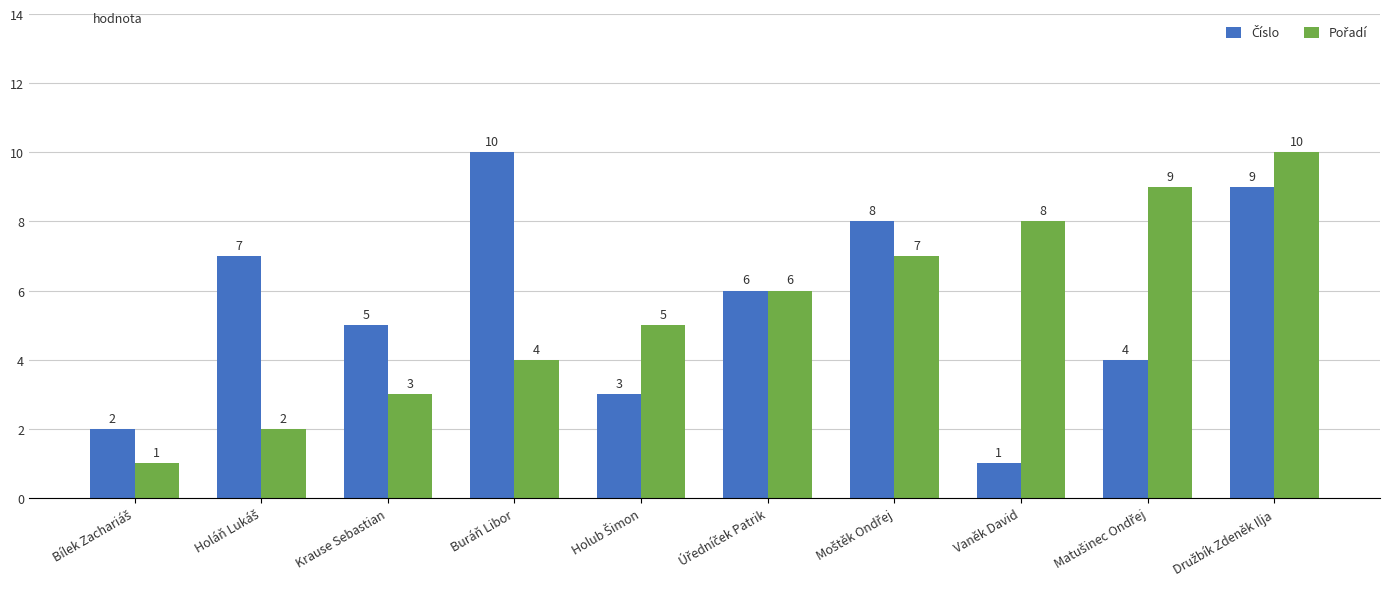

List the labels in order of Číslo value, smallest first.

Vaněk David, Bílek Zachariáš, Holub Šimon, Matušinec Ondřej, Krause Sebastian, Úředníček Patrik, Holáň Lukáš, Moštěk Ondřej, Družbík Zdeněk Ilja, Buráň Libor